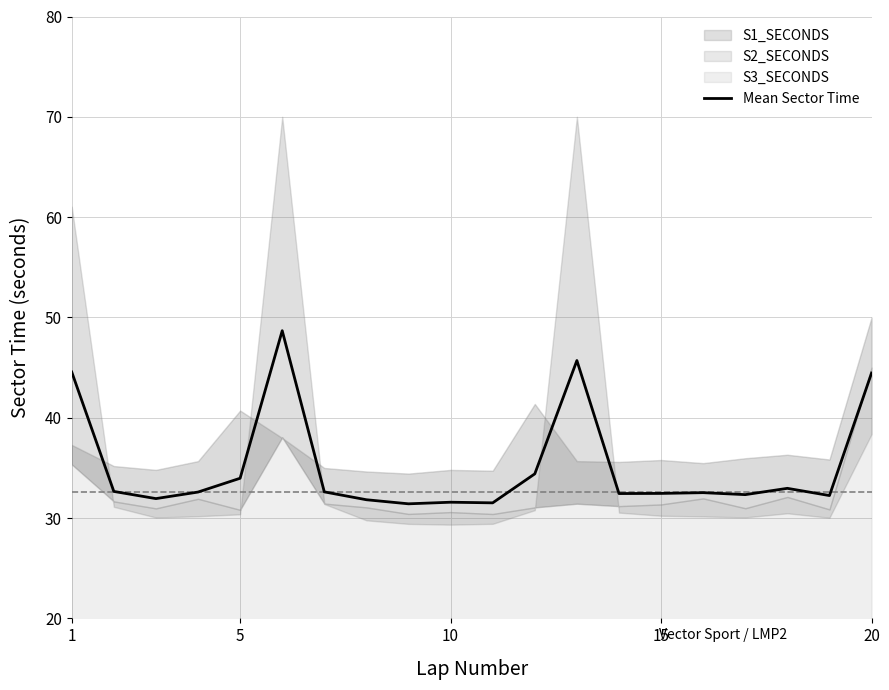

What is the highest value of the Mean Sector Time series?

48.7